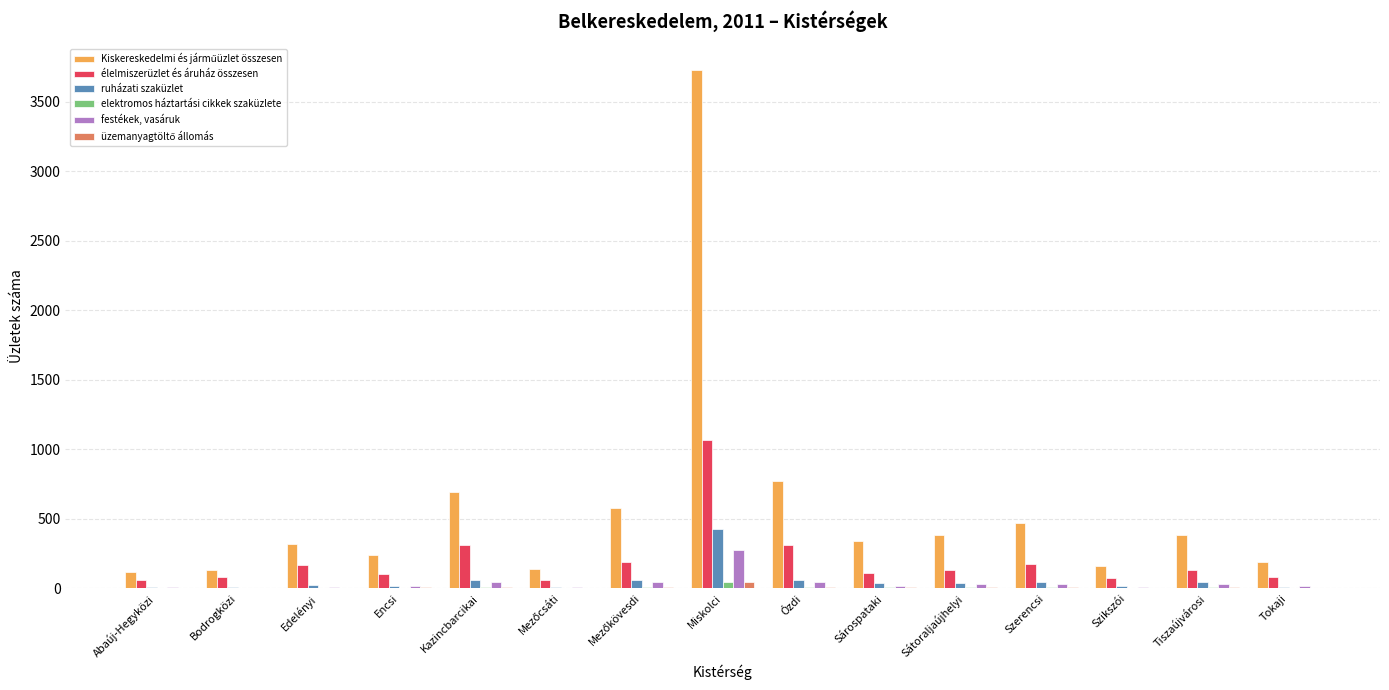

What is the highest value of the ruházati szaküzlet series?

427